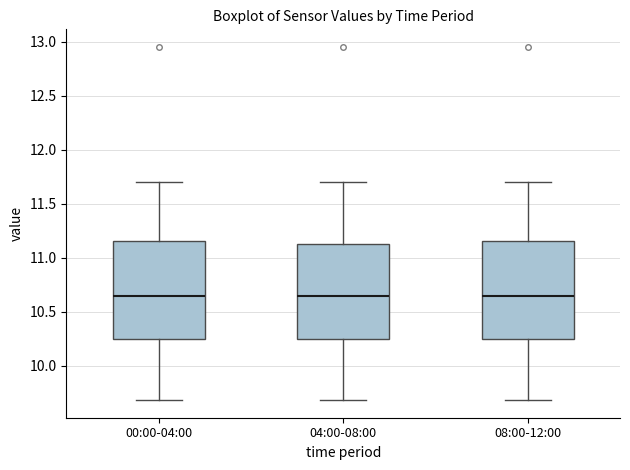

Reading left to right, transcribe this box plot: for each box, give where its median line is, the range the box spans, and where its two whiskers end, as read against the y-axis. The values are not printed on the chart, so give them approximately, as read against the axis.

00:00-04:00: median 10.65, box 10.25 to 11.15, whiskers 9.70 to 11.70
04:00-08:00: median 10.65, box 10.25 to 11.15, whiskers 9.70 to 11.70
08:00-12:00: median 10.65, box 10.25 to 11.15, whiskers 9.70 to 11.70